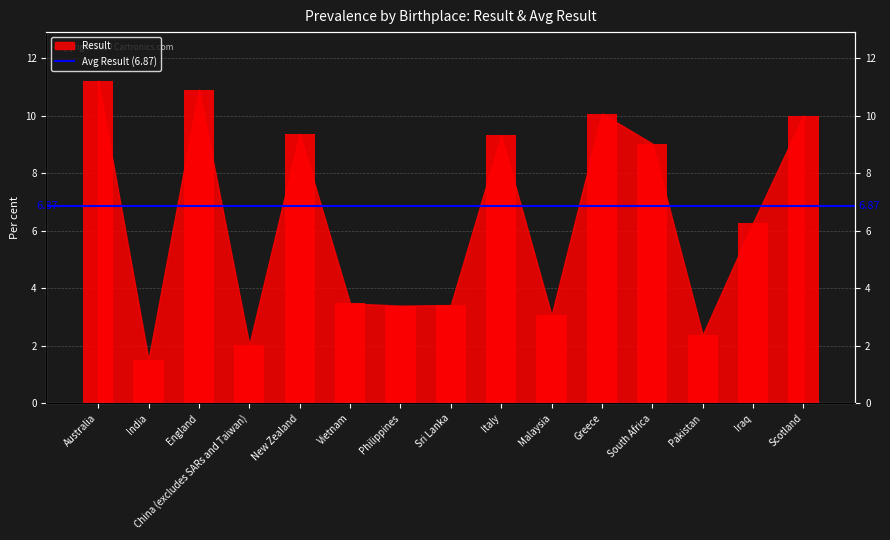

What is the smallest value displayed?

1.5